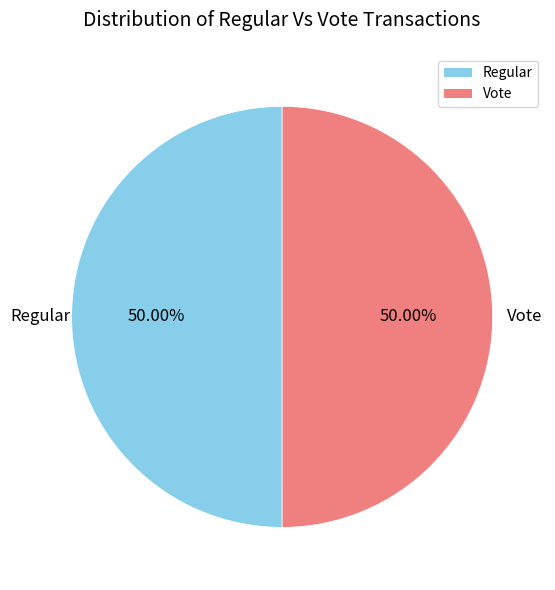

What is the ratio of the value at Vote to the value at Regular?

1.0